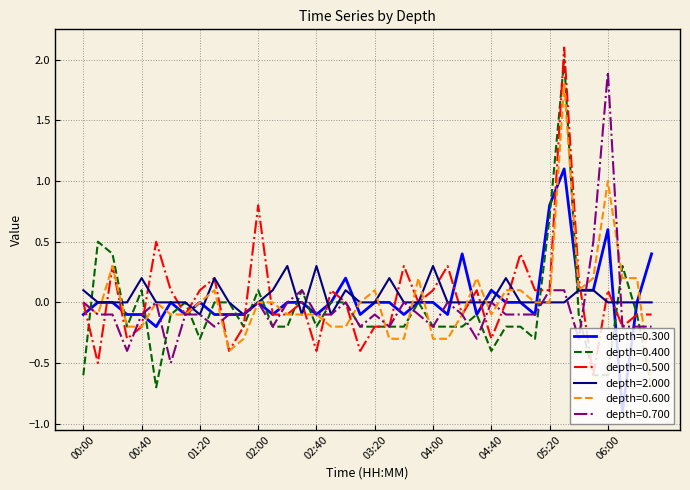

How many lines are shown in the chart?

6